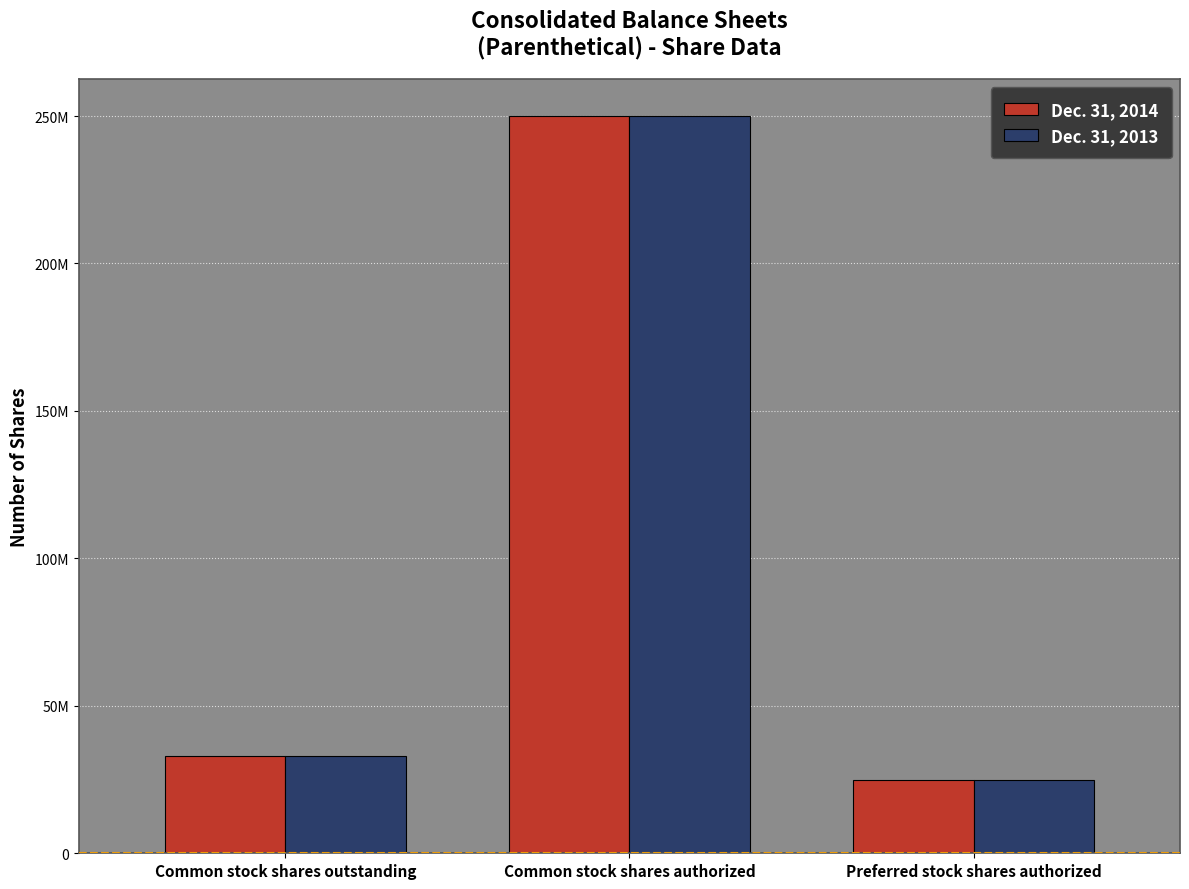

Is the value of Dec. 31, 2013 at Common stock shares authorized greater than the value of Dec. 31, 2014 at Common stock shares authorized?

No